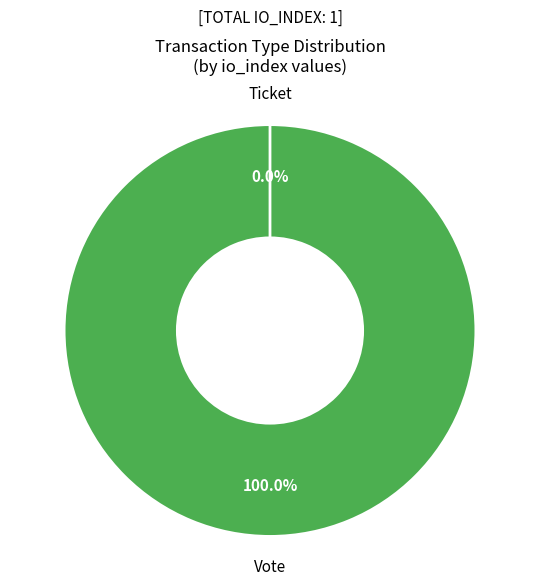

What is the total percentage of Vote and Ticket?

100.0%